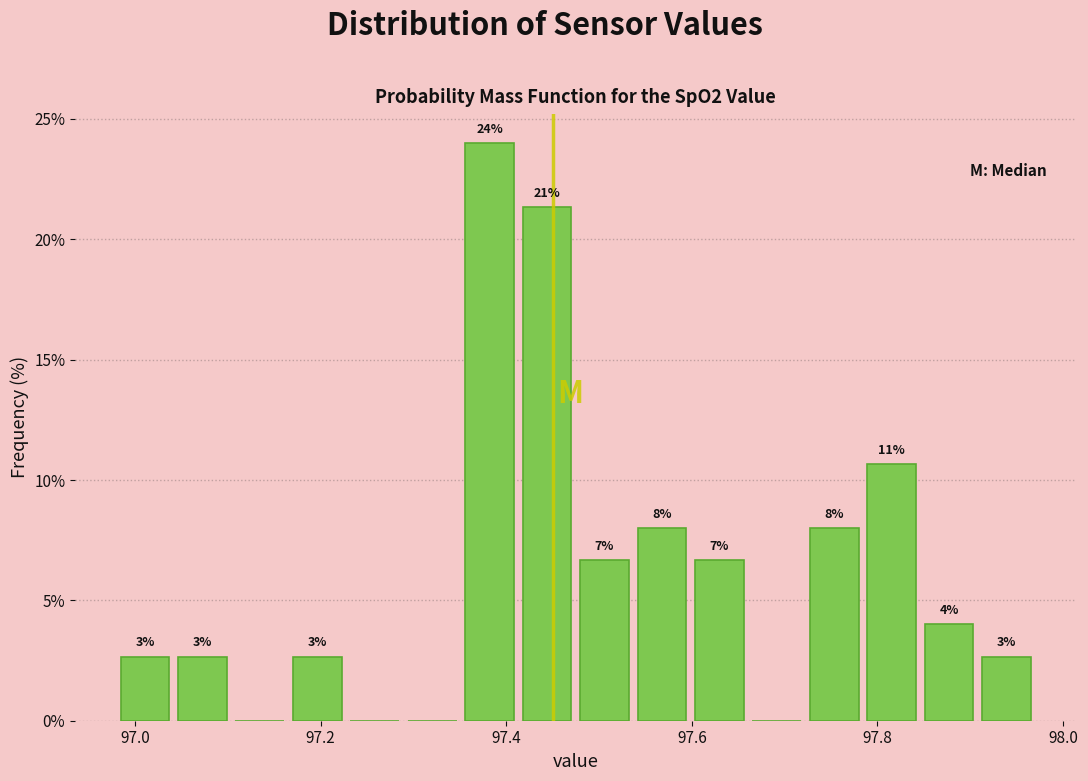

Read against the x-axis, roughly where is the centre of the tallest bar?

97.38